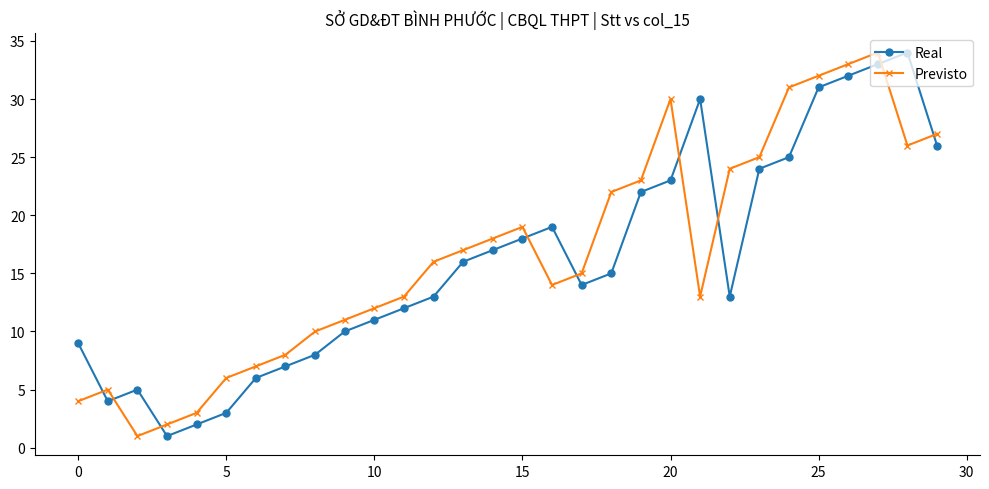

What is the minimum value shown in the chart?

1